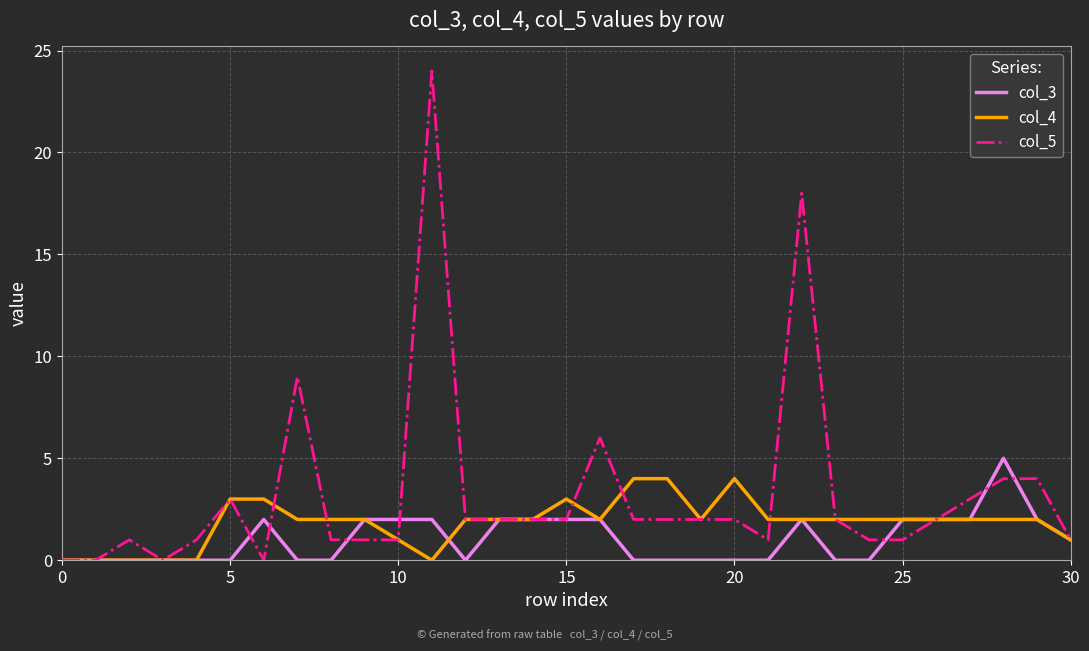

What is the difference between the second highest and second lowest values in the col_4 series?

4